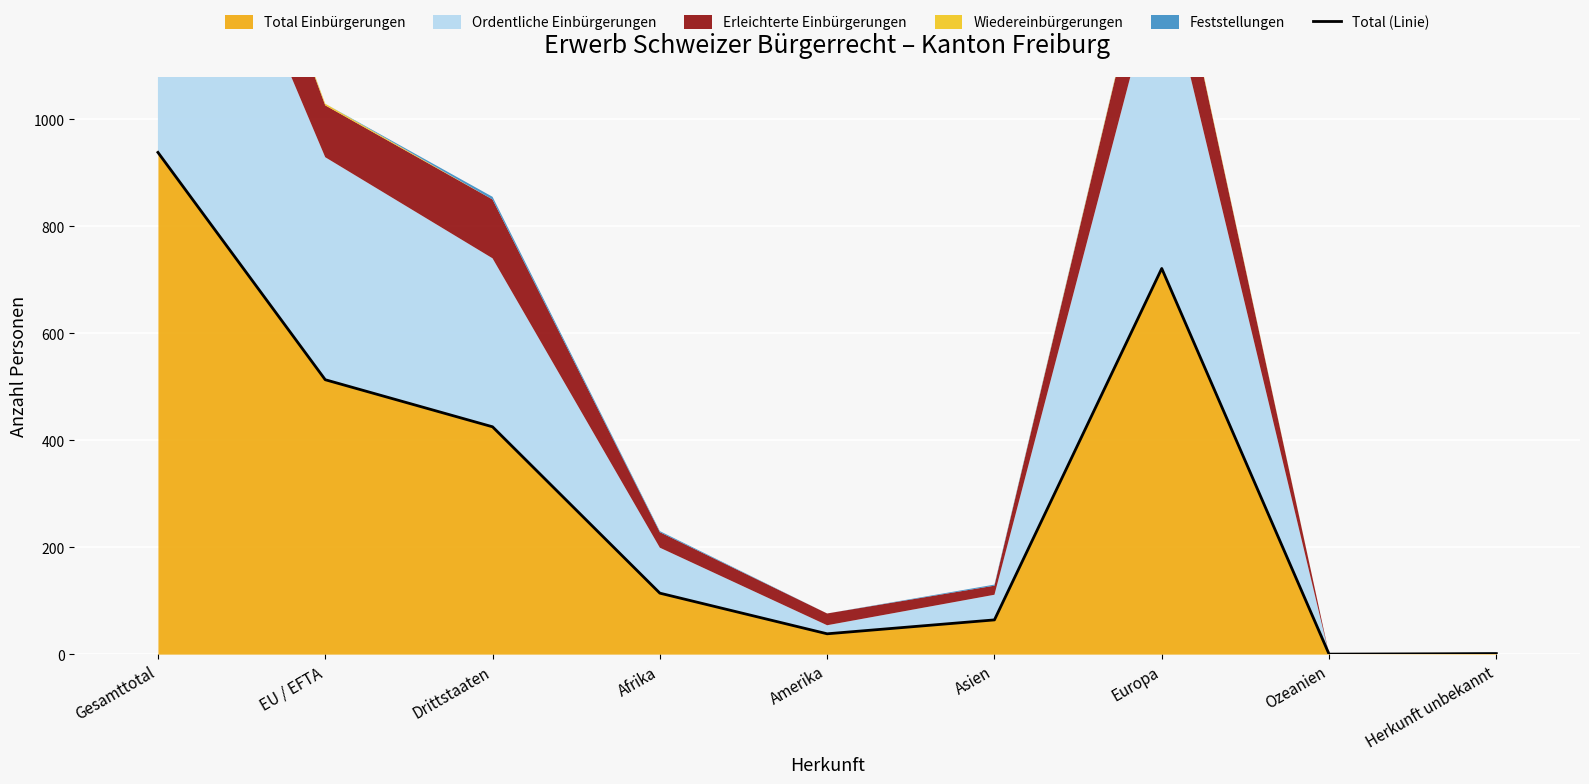

Which category has the highest value across all series?

Gesamttotal